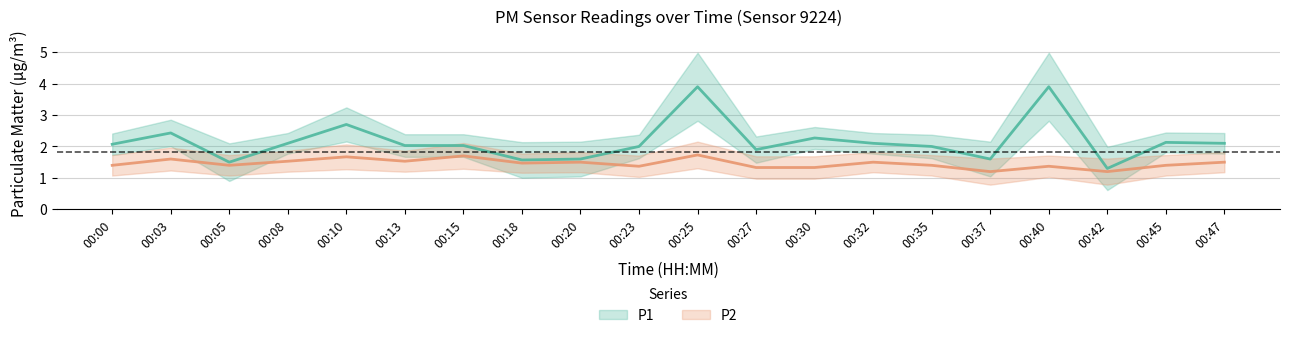

Is this an area chart (filled region under the line)?

No